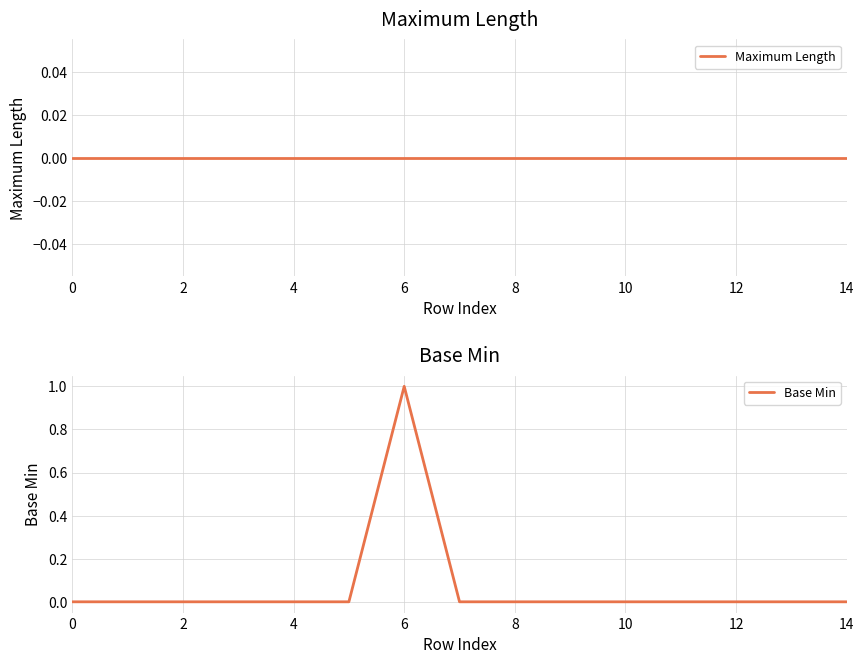

True or false: Base Min has more than 2 points higher than both neighbors.

False